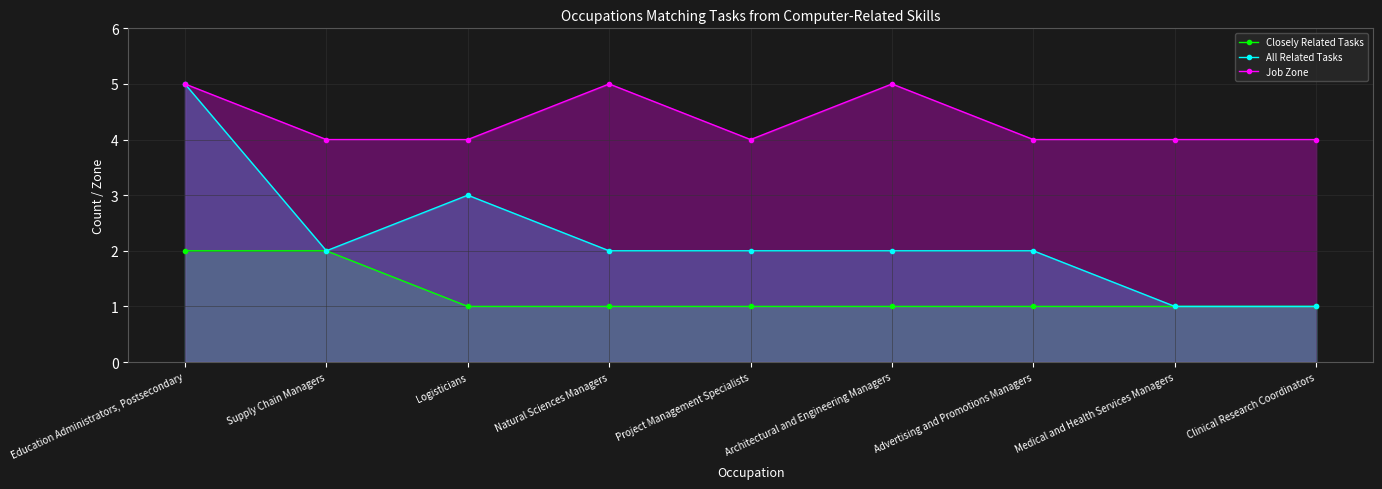

What is the value of the All Related Tasks point at the 2nd from the left?

2